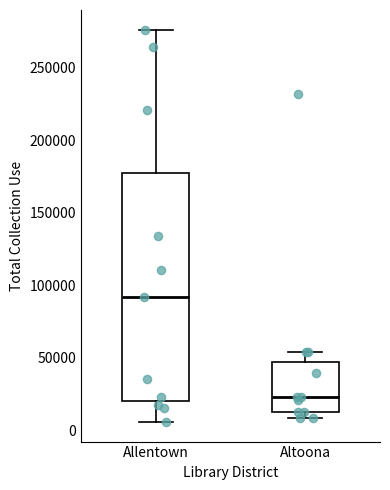

Which box has the lowest median line?

Altoona